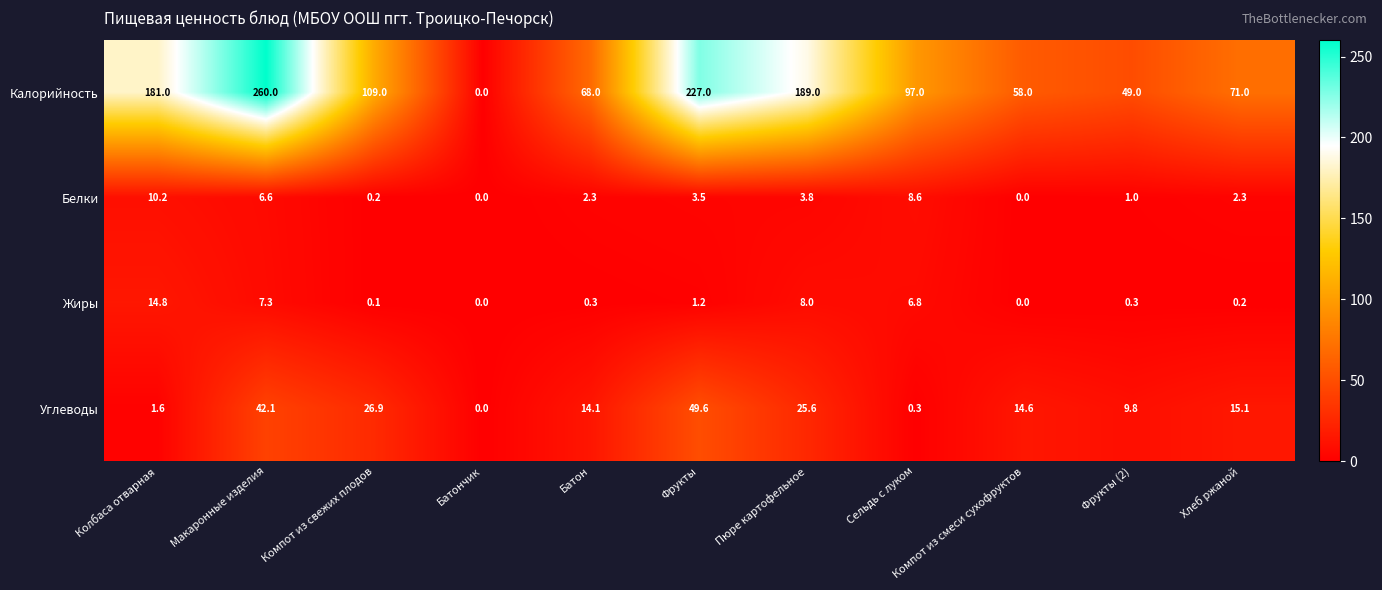

Is it true that Белки equals 5.8 at Фрукты?

False